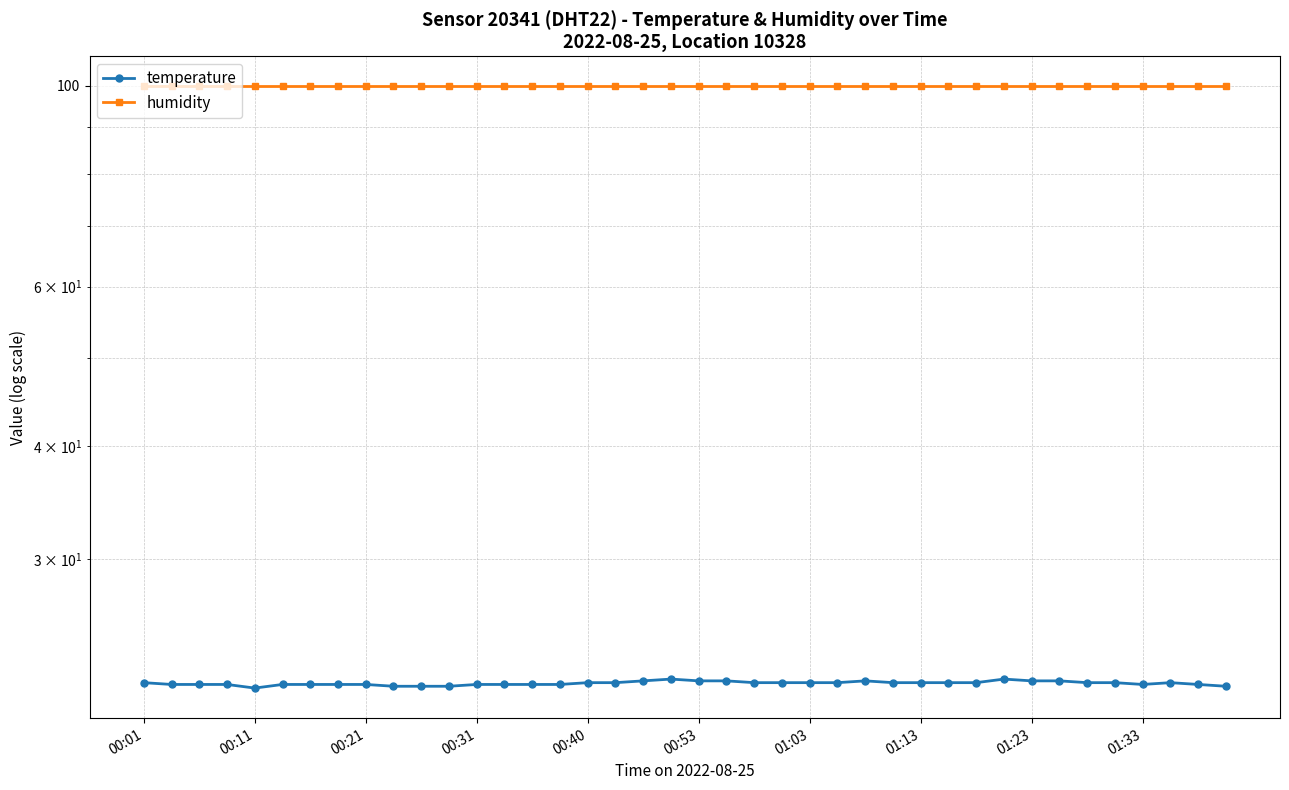

What is the label of the 1st point from the left?

00:01